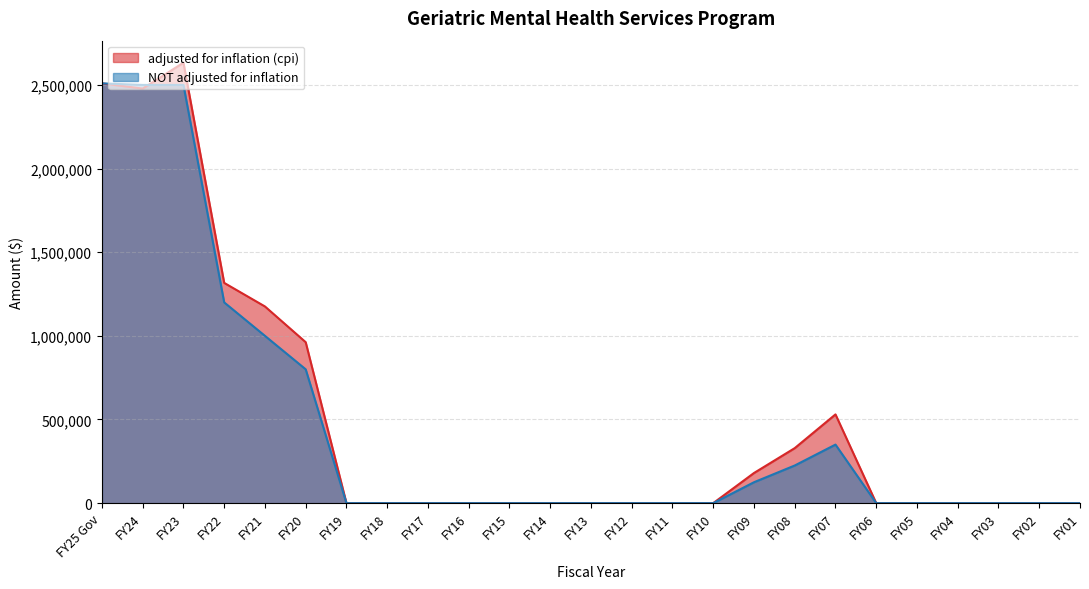

Between which two adjacent categories do adjusted for inflation (cpi) and NOT adjusted for inflation first intersect?

FY24 and FY23